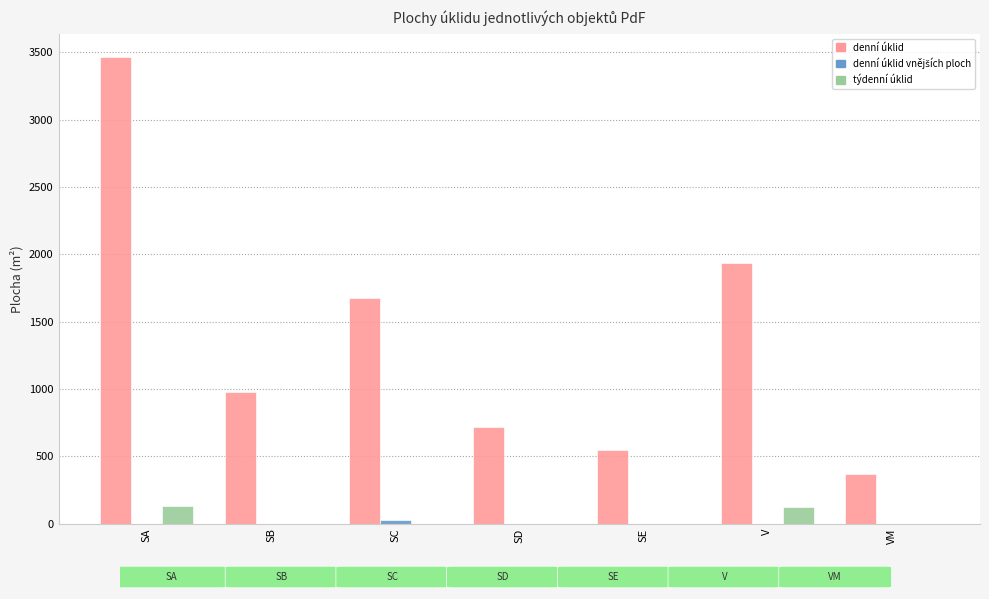

At which category is the sum across all series the highest?

SA